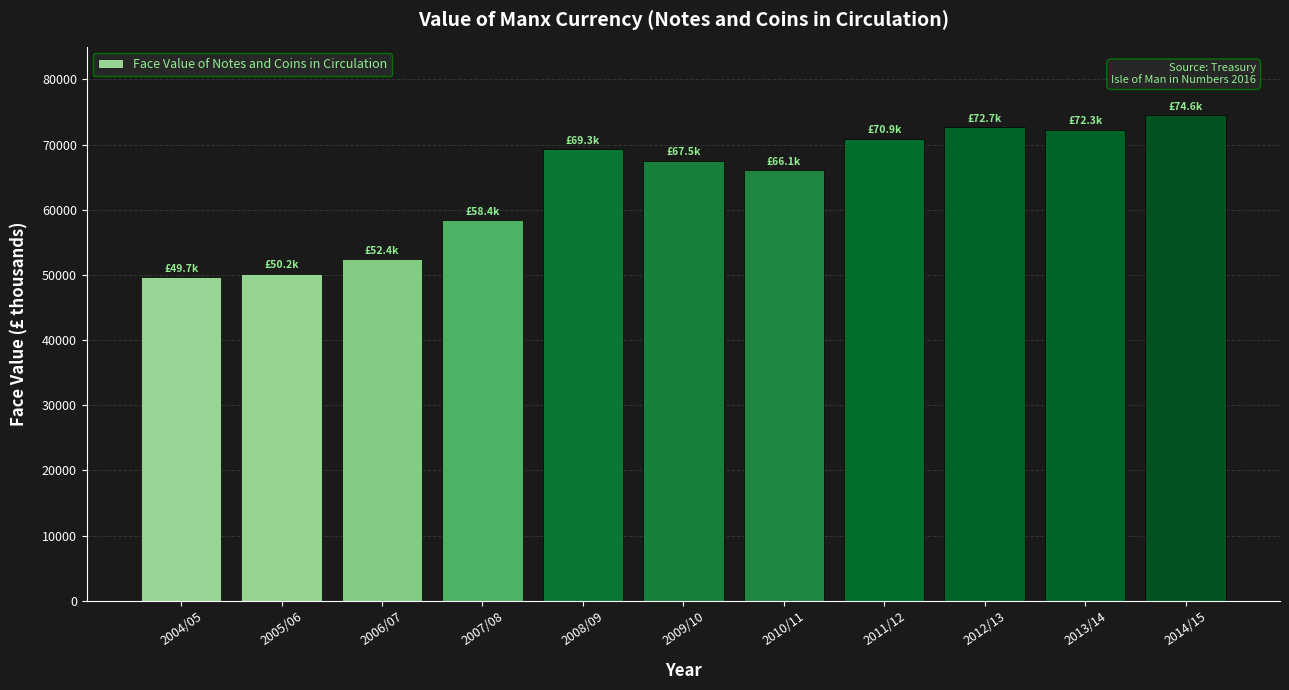

What is the label of the 1st bar from the left?

2004/05